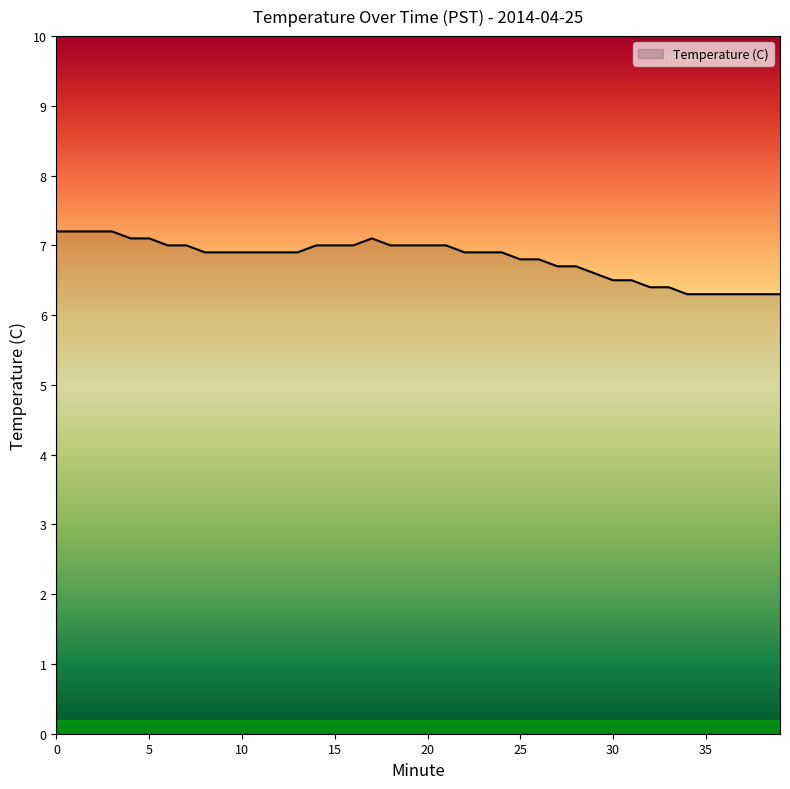

What is the greatest value displayed?

7.2